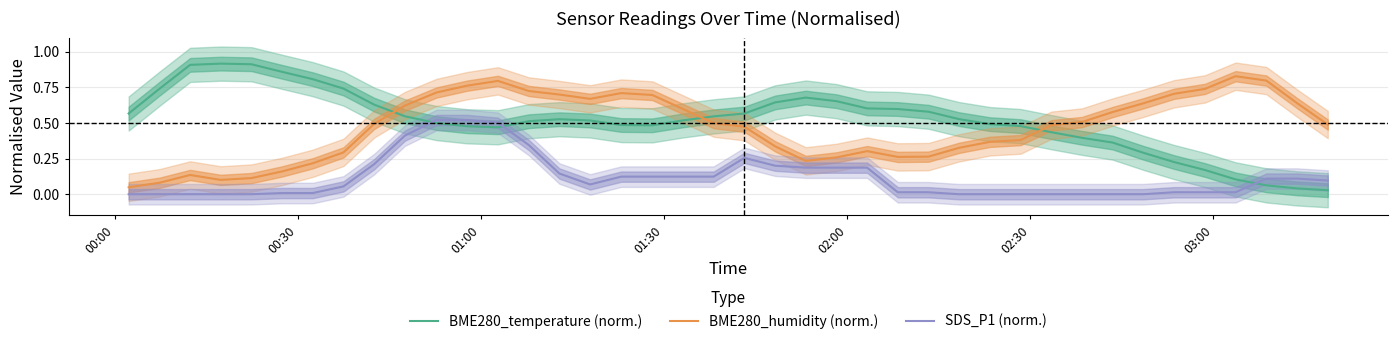

How many times do SDS_P1 (norm.) and BME280_temperature (norm.) cross each other?

3